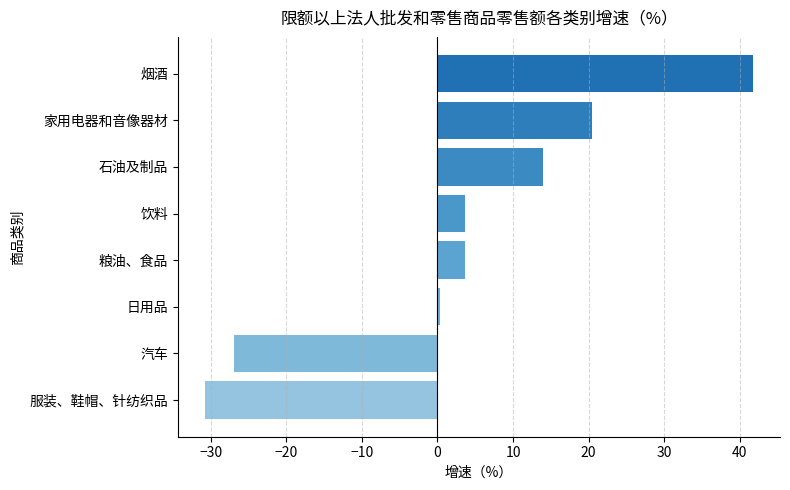

Reading bottom to top, extract all data points from this chart.

服装、鞋帽、针纺织品=-30.7	汽车=-26.9	日用品=0.4	粮油、食品=3.7	饮料=3.7	石油及制品=14.0	家用电器和音像器材=20.5	烟酒=41.7